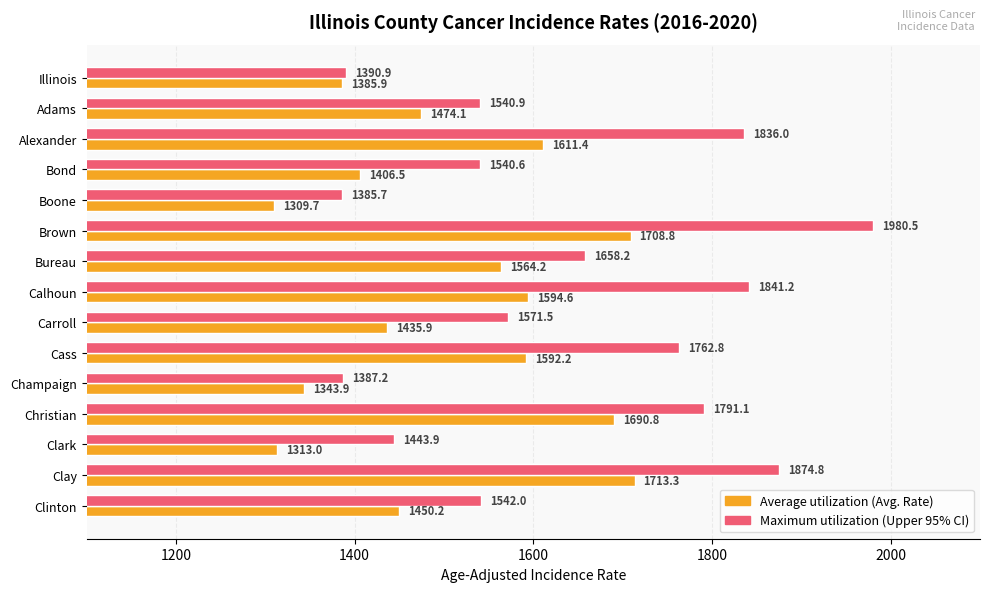

How many data points does each series have?

15